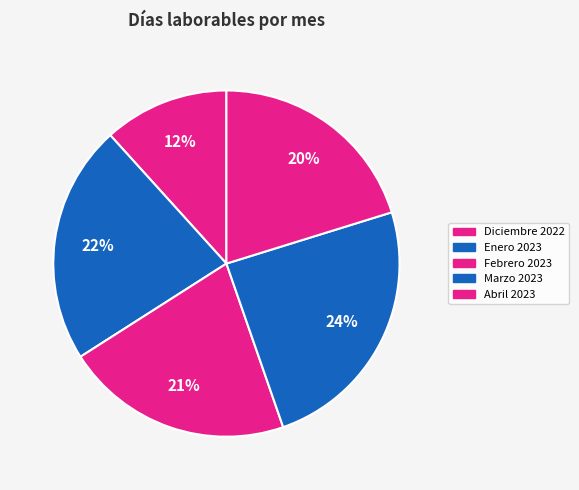

Between Diciembre 2022 and Febrero 2023, which is larger?

Febrero 2023